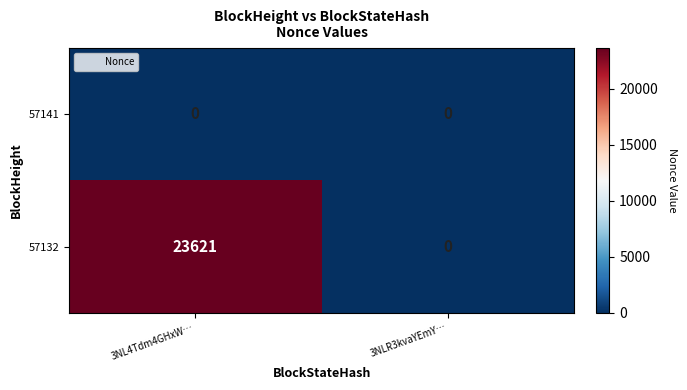

Which series has the widest spread of values?

57132